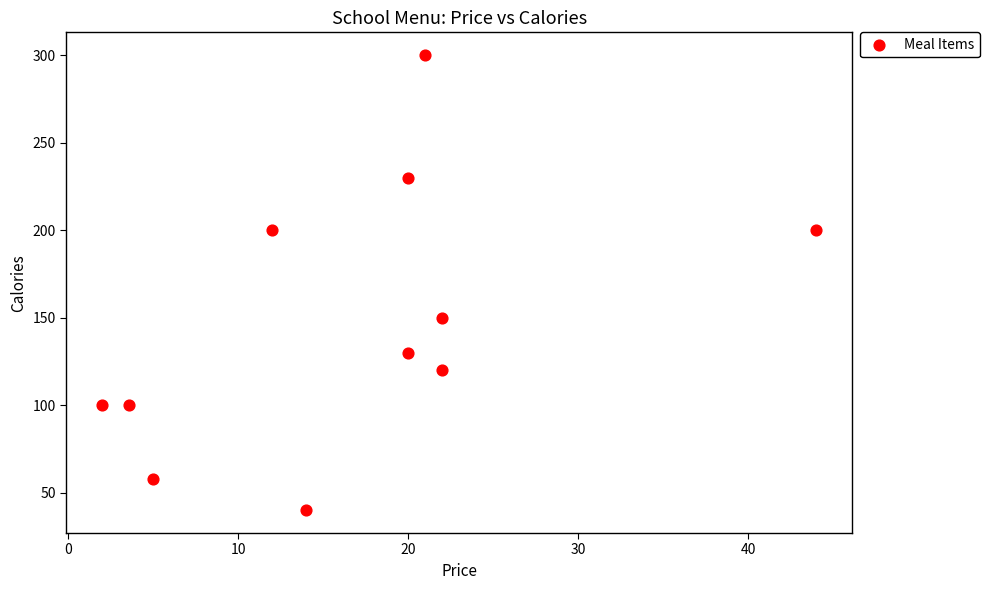

What Y value in the scatter plot is closest to 170?

150